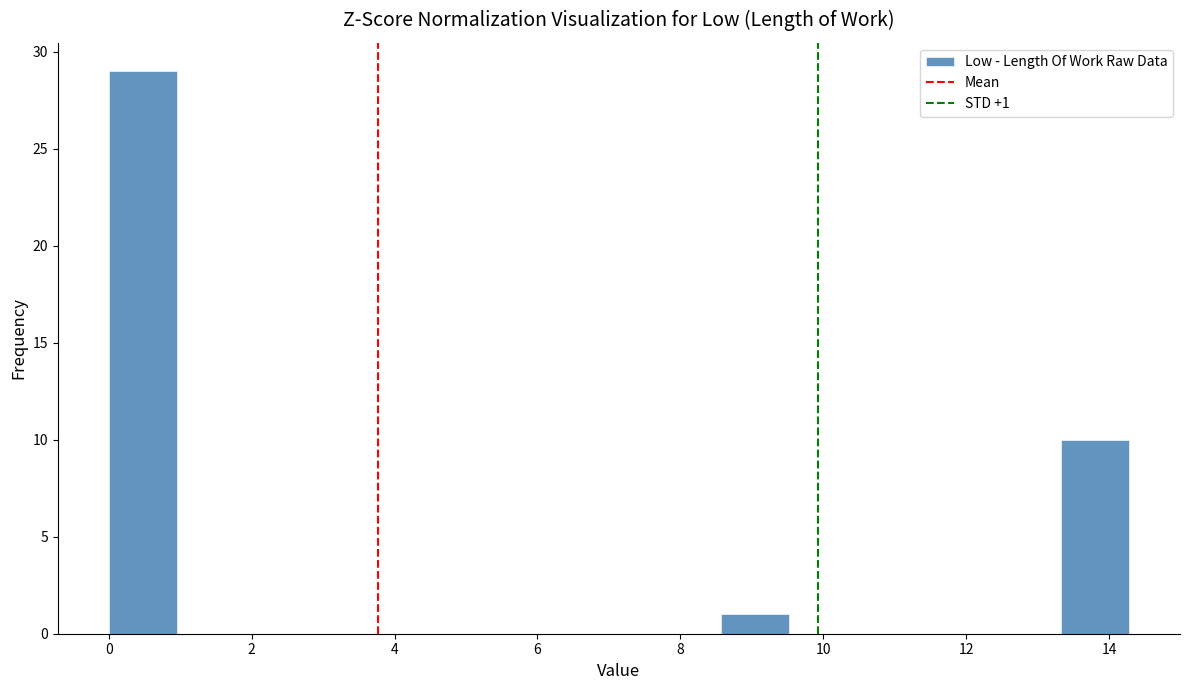

Which range on the x-axis has the tallest bar?

0.0 to 1.0